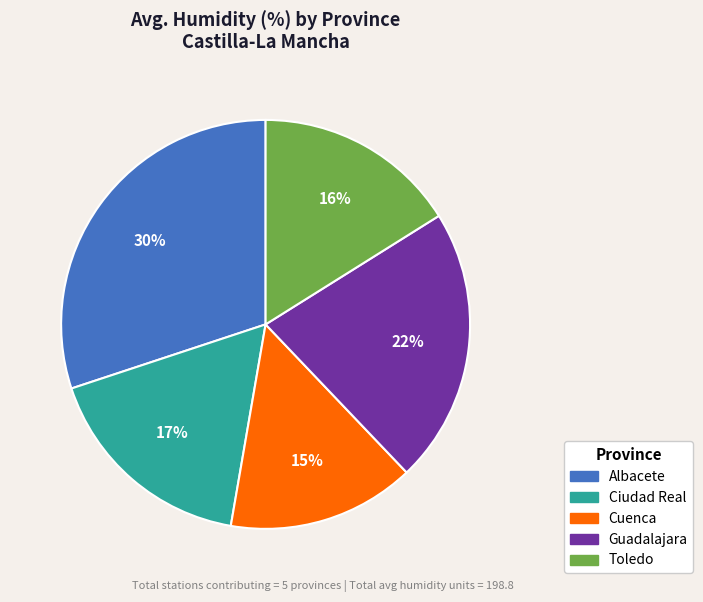

Combined, do Guadalajara and Ciudad Real account for over 50%?

No